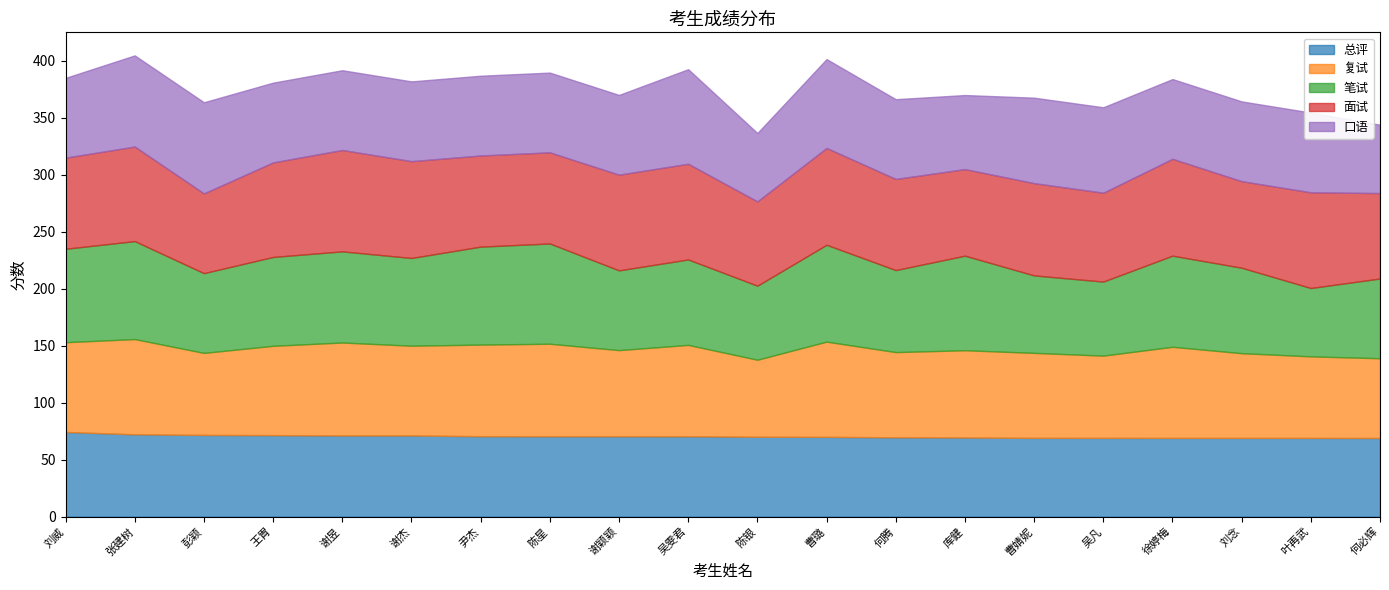

What is the value of the 总评 point at the 12th from the left?

70.0